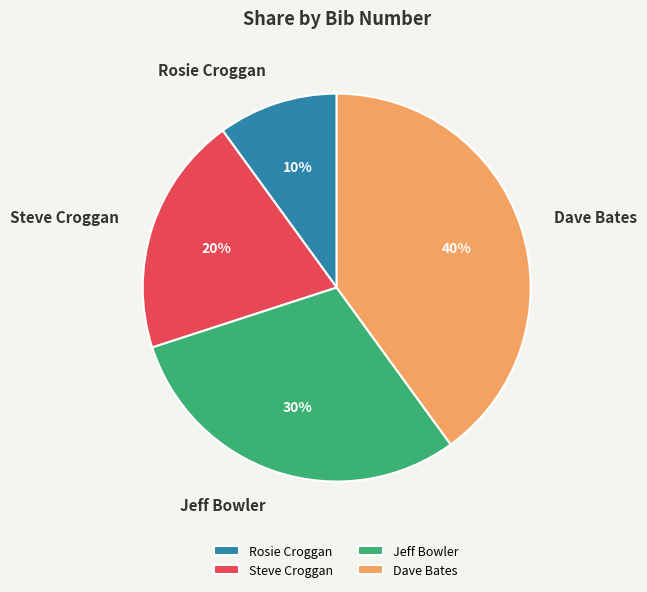

How many slices are in this pie chart?

4